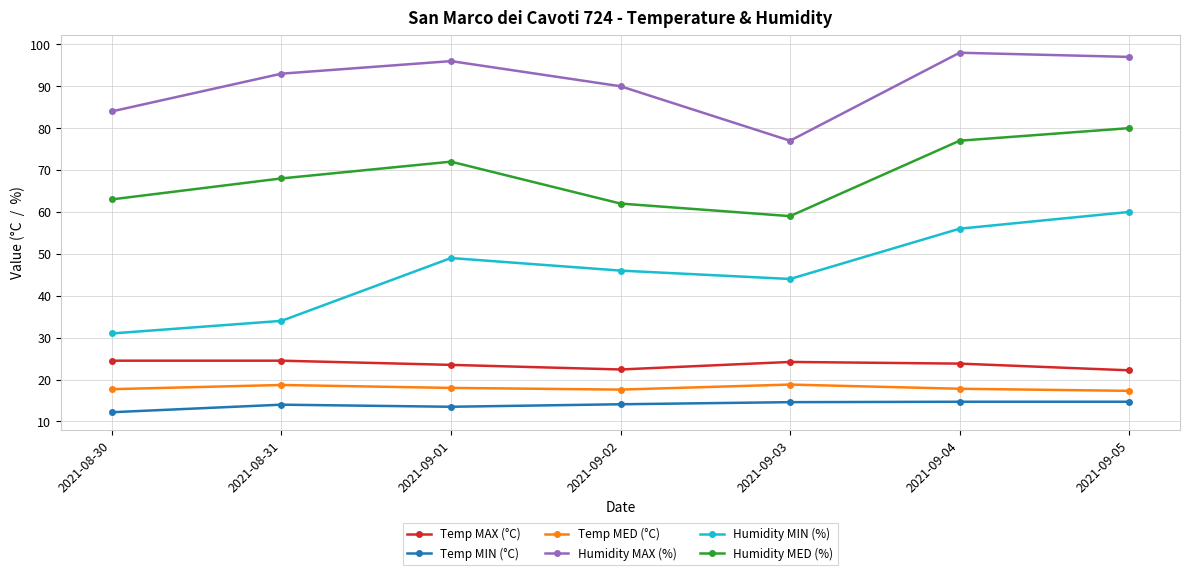

True or false: Humidity MIN (%) and Temp MED (°C) intersect in this chart.

False